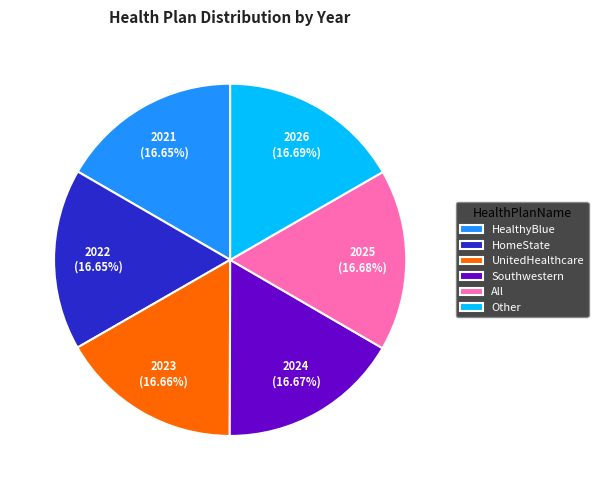

How many segments does this pie chart have?

6